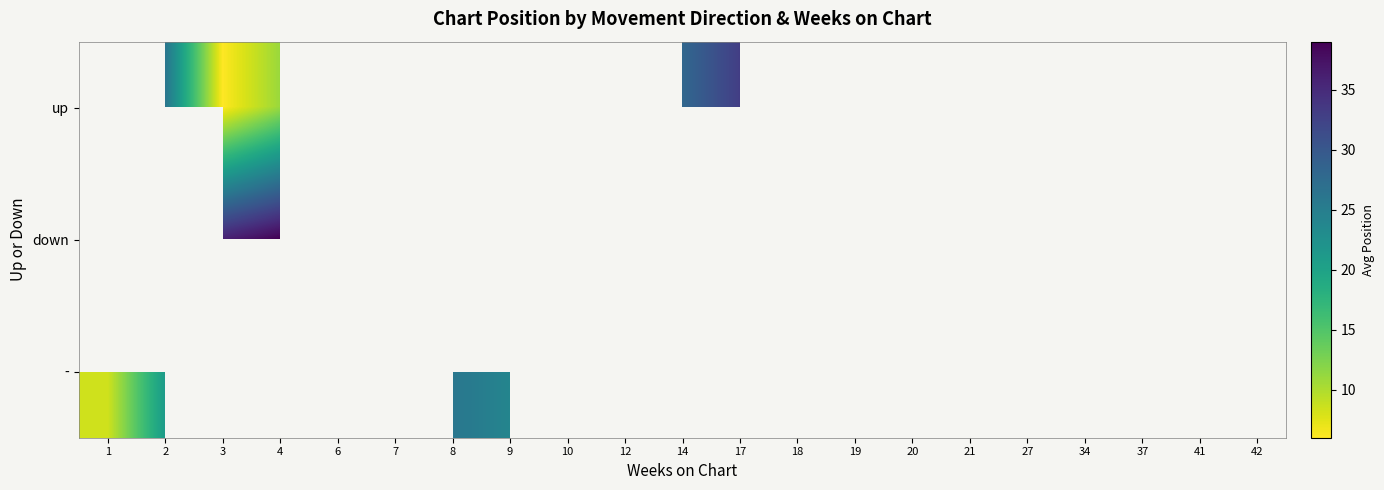

What is the greatest value displayed?

39.0